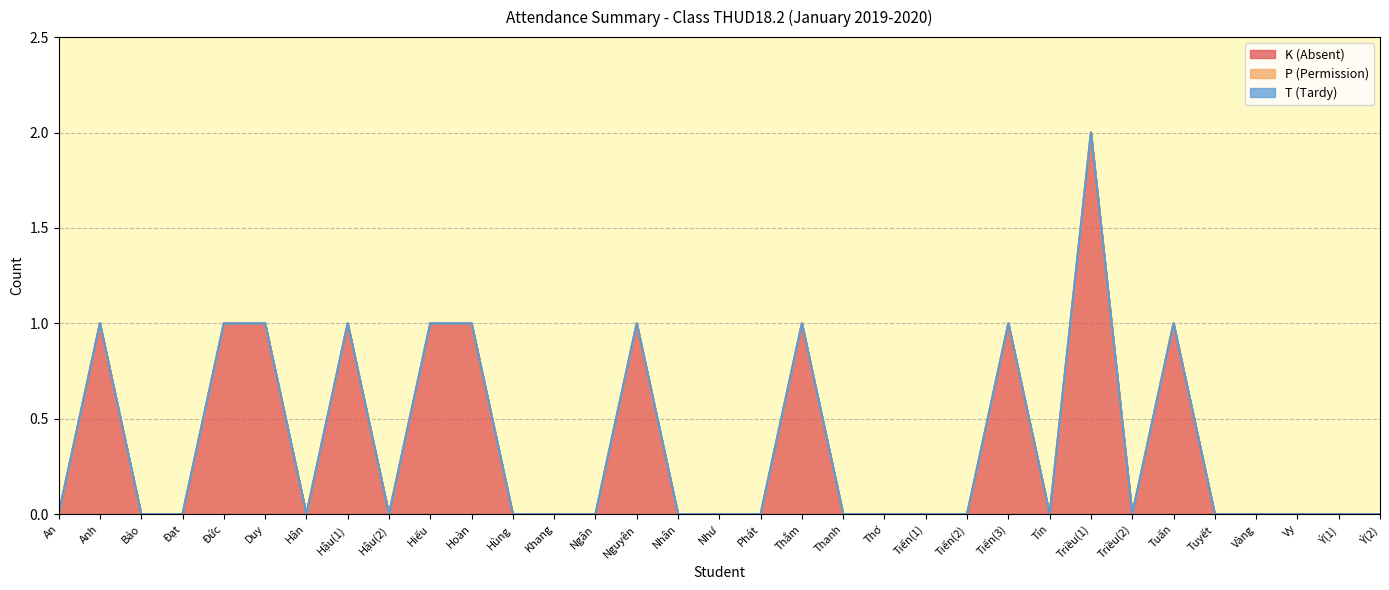

True or false: K (Absent) has a value of 1 at Ngân.

False